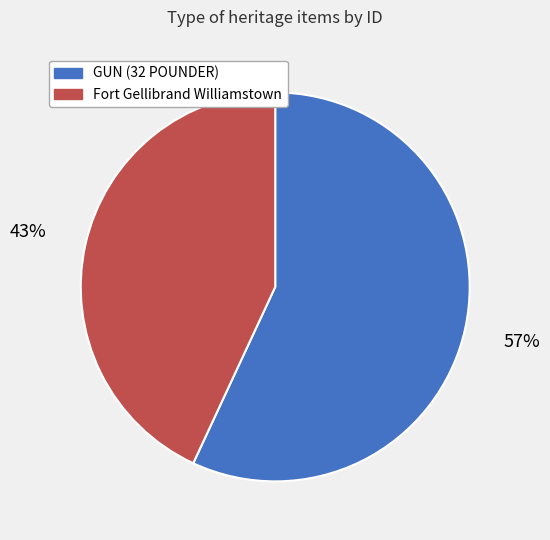

Is there a majority slice in this chart?

Yes